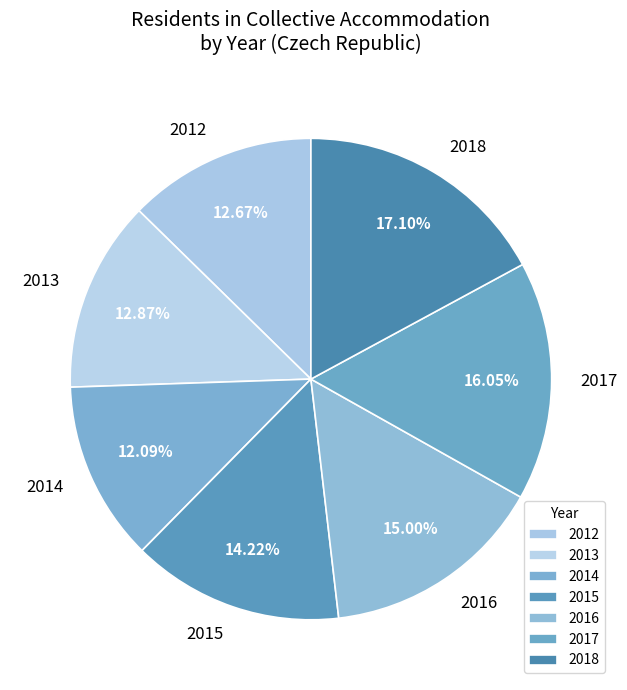

To the nearest percent, what is the difference between the largest and smallest slice percentages?

5%